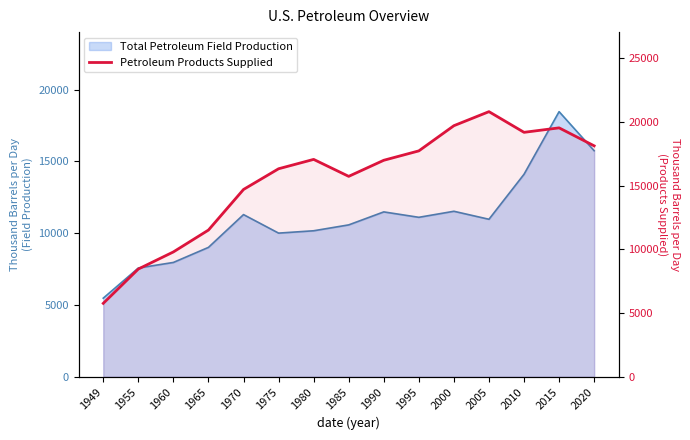

At which category does the chart reach its peak across all series?

2005